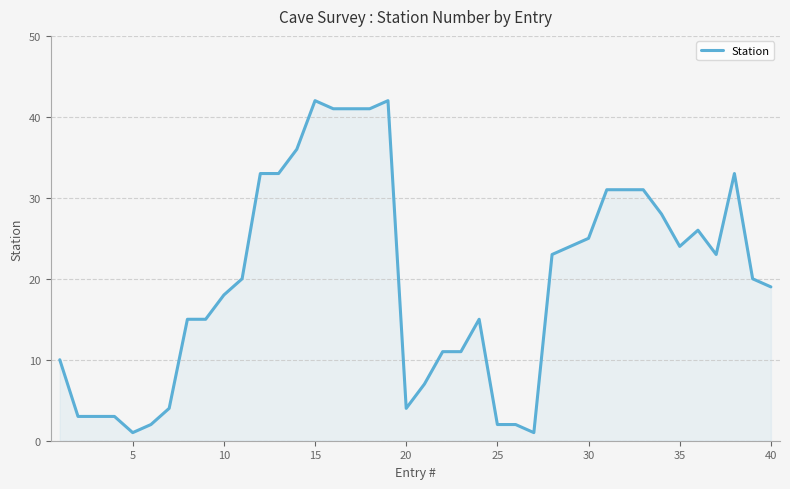

What is the maximum value shown in the chart?

42